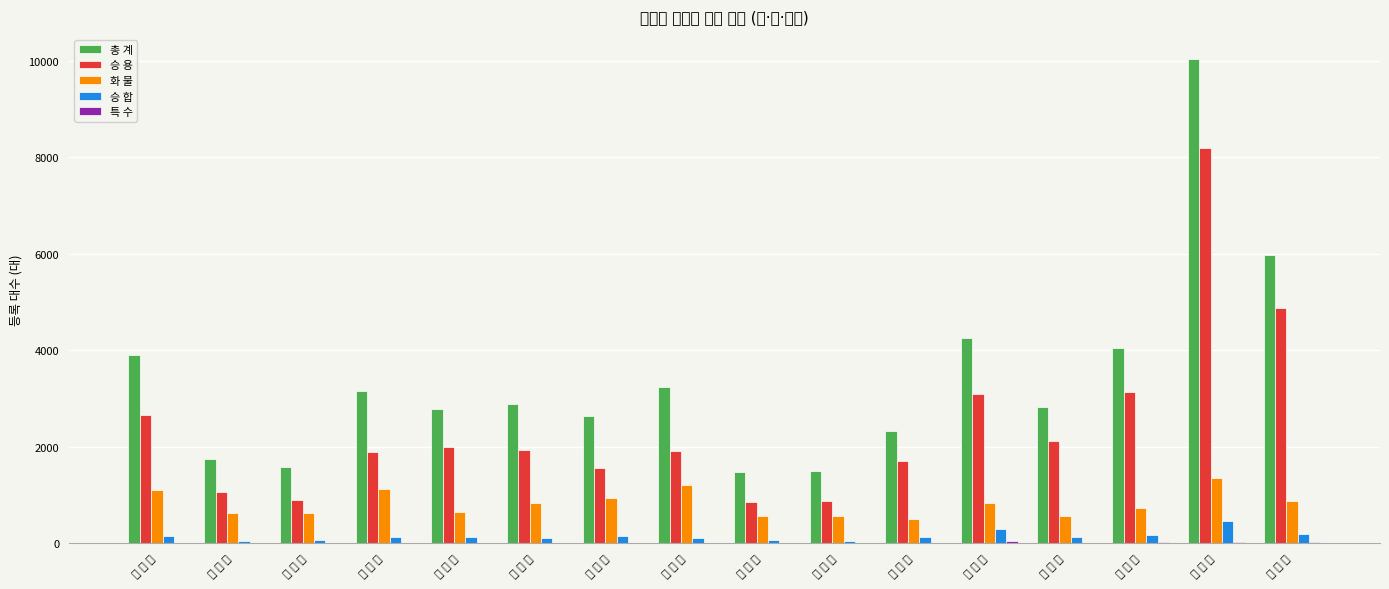

True or false: 승 용 has a value of 1987 at 반 포 면.

True